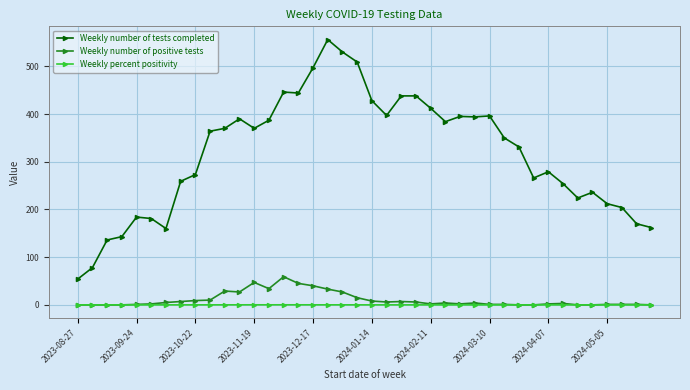

True or false: Weekly number of tests completed and Weekly percent positivity intersect in this chart.

False